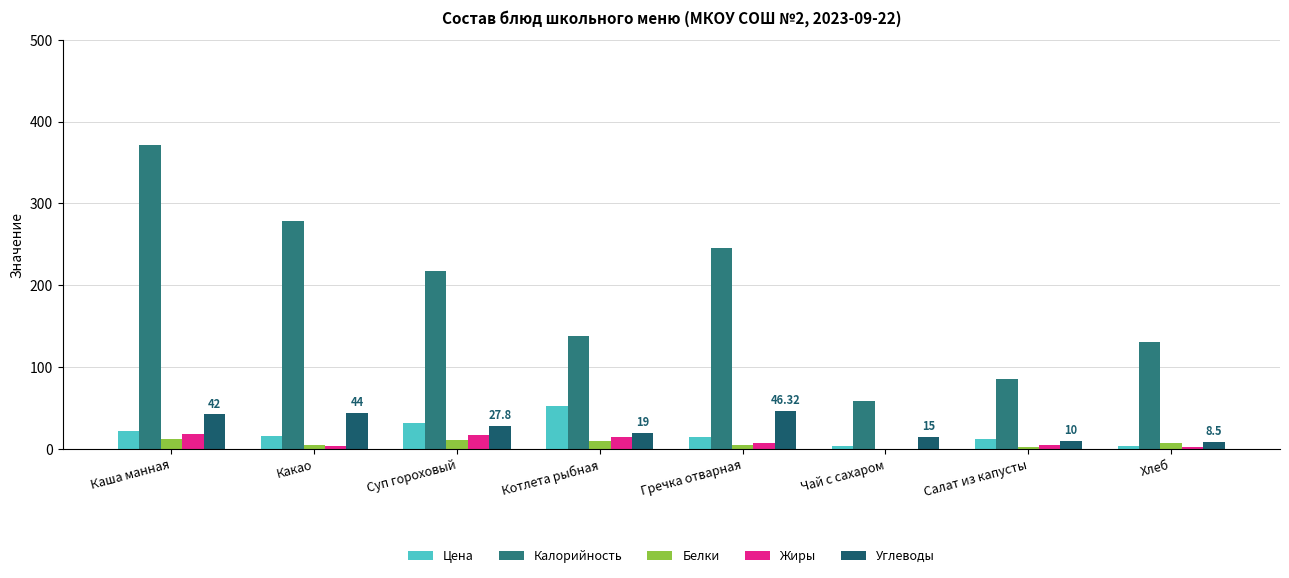

Which series has the largest total across all categories?

Калорийность